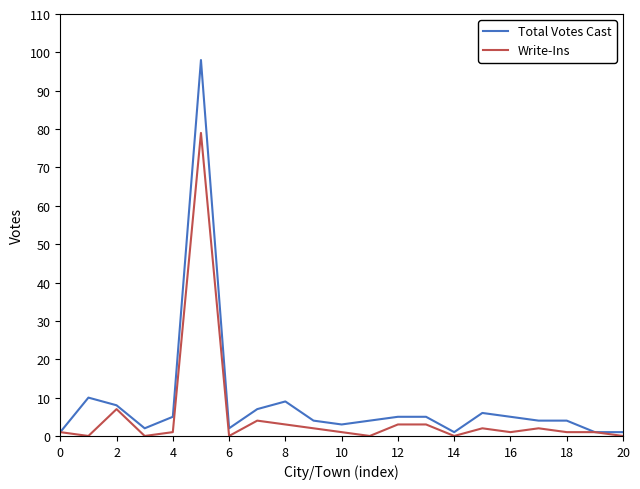

List the series in order of their overall mean, highest first.

Total Votes Cast, Write-Ins